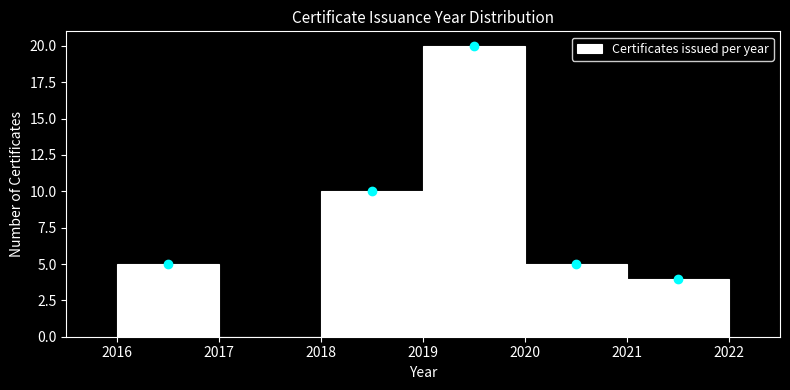

Which range on the x-axis has the tallest bar?

2019 to 2020